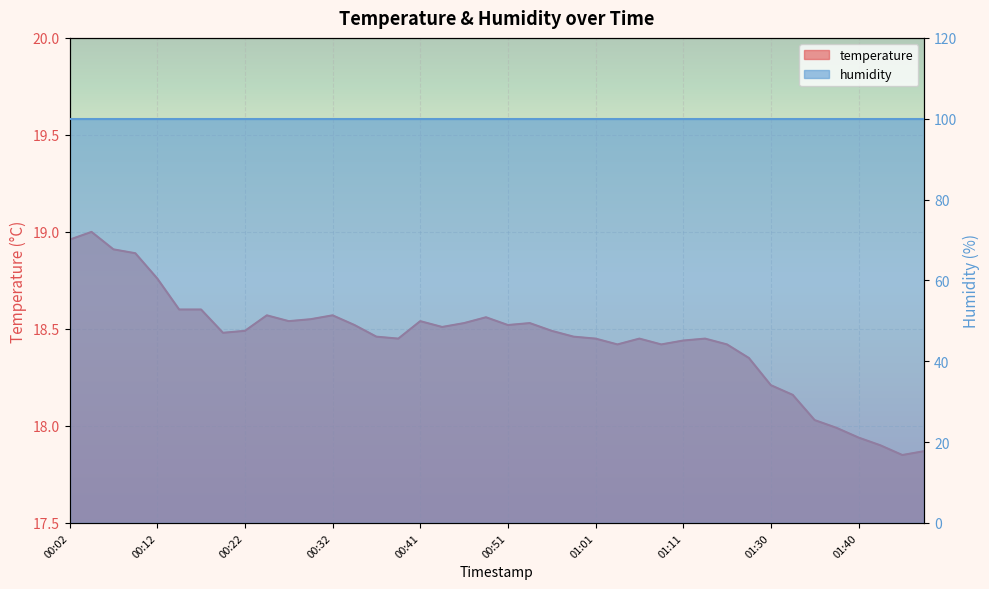

List the labels in order of value, largest first.

00:04, 00:02, 00:07, 00:09, 00:12, 00:14, 00:17, 00:24, 00:32, 00:49, 00:29, 00:27, 00:41, 00:46, 00:54, 00:34, 00:51, 00:44, 00:22, 00:56, 00:19, 00:36, 00:59, 00:39, 01:01, 01:06, 01:13, 01:11, 01:04, 01:09, 01:16, 01:19, 01:30, 01:33, 01:35, 01:38, 01:40, 01:43, 01:48, 01:45